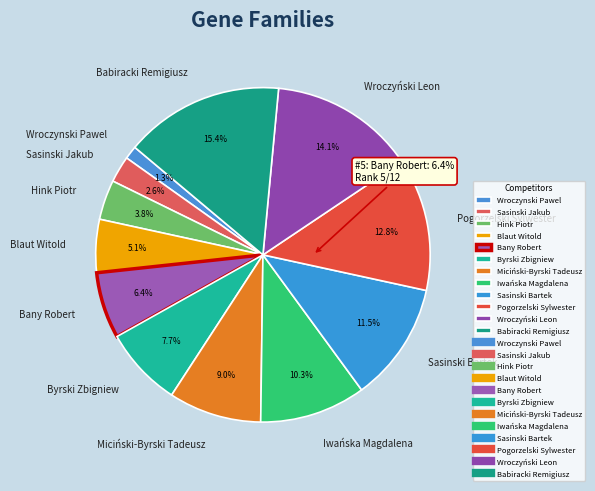

Between Pogorzelski Sylwester and Miciński-Byrski Tadeusz, which is larger?

Pogorzelski Sylwester